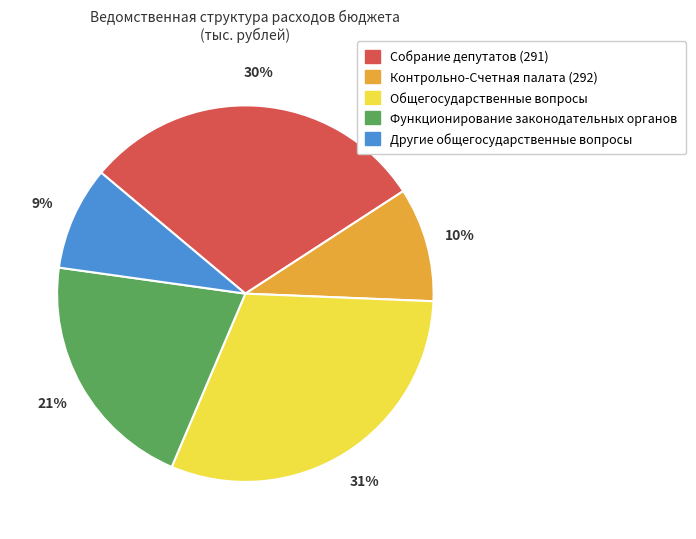

Do Контрольно-Счетная палата (292) and Функционирование законодательных органов together represent more than half of the pie?

No